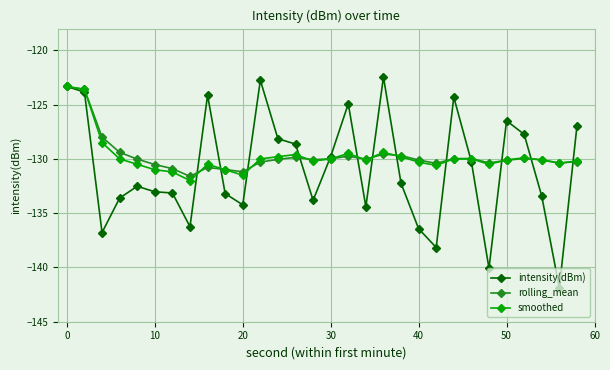

What is the maximum value shown in the chart?

-122.5